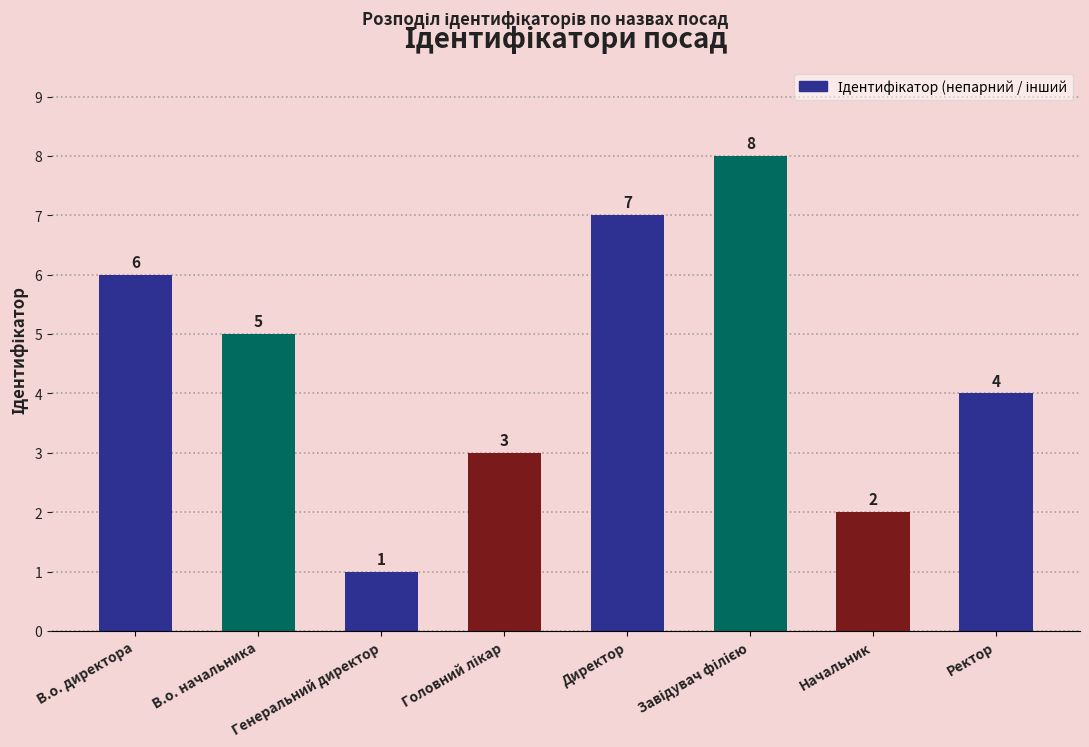

At which category does the chart reach its minimum across all series?

Генеральний директор